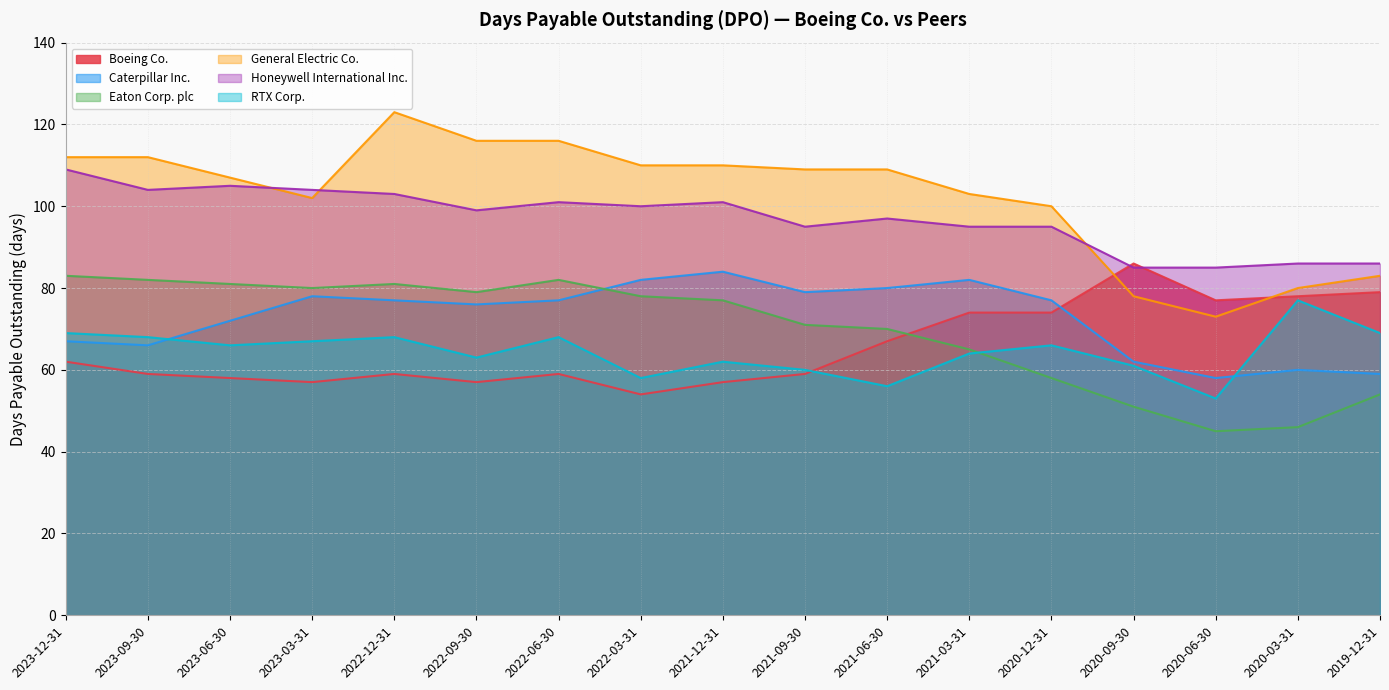

True or false: Caterpillar Inc. has a value of 54 at 2022-06-30.

False